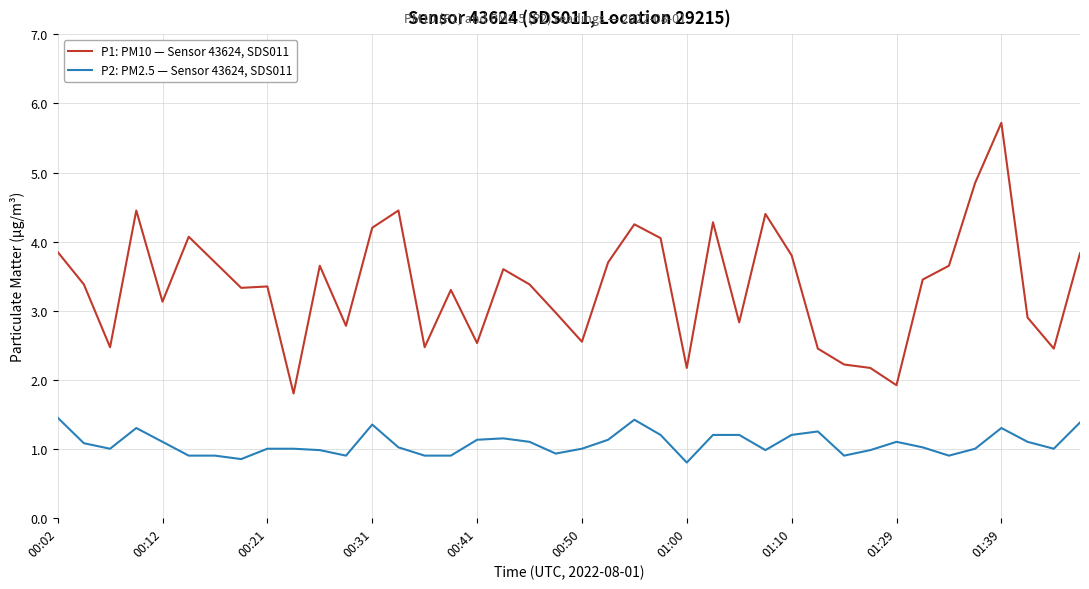

How many values in the P1: PM10 — Sensor 43624, SDS011 series are below 3?

15